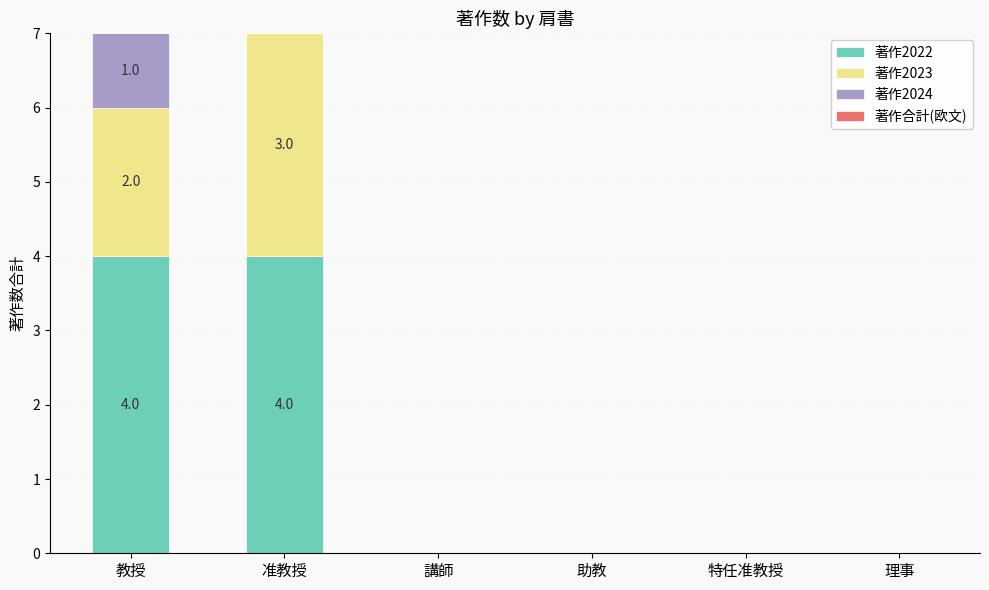

Is it true that 著作2022 equals 6 at 准教授?

False